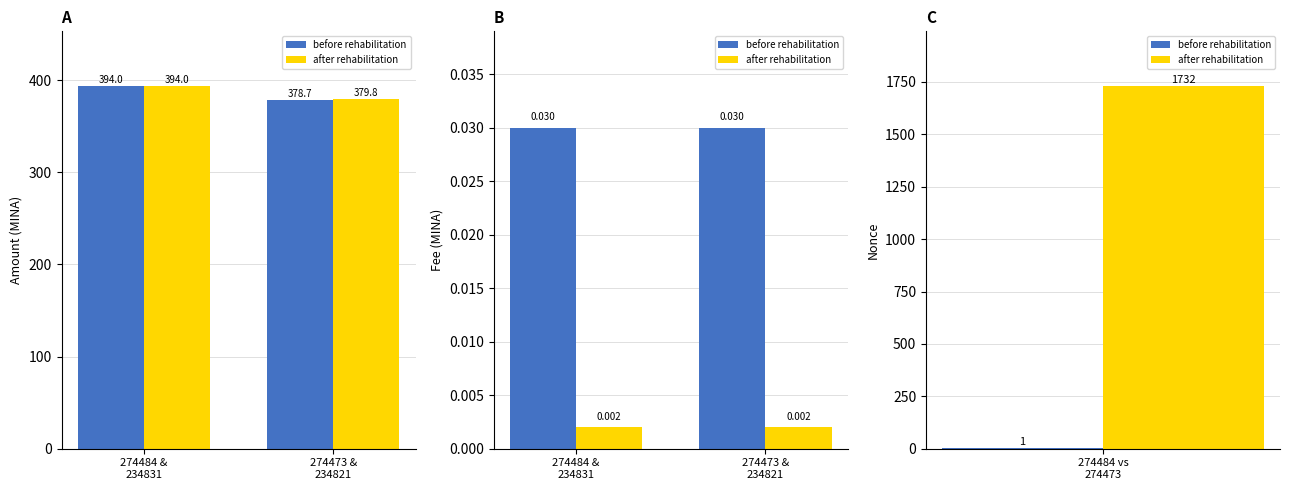

Which category has the lowest value across all series?

274484 &
234831